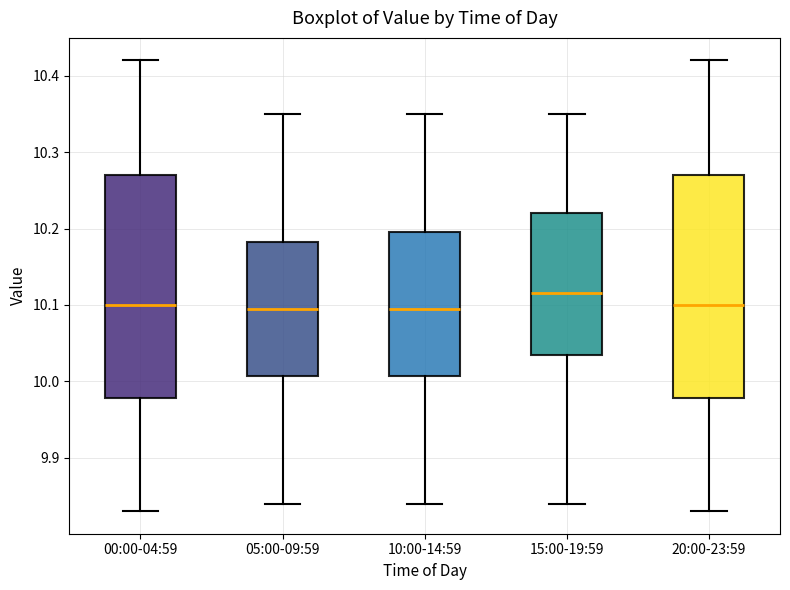

Reading left to right, read every box against the y-axis: the position of its median line, the range the box covers, and the ends of its whiskers. The values are not printed on the chart, so give them approximately, as read against the axis.

00:00-04:59: median 10.10, box 9.98 to 10.27, whiskers 9.83 to 10.42
05:00-09:59: median 10.10, box 10.01 to 10.18, whiskers 9.84 to 10.35
10:00-14:59: median 10.10, box 10.01 to 10.20, whiskers 9.84 to 10.35
15:00-19:59: median 10.12, box 10.04 to 10.22, whiskers 9.84 to 10.35
20:00-23:59: median 10.10, box 9.98 to 10.27, whiskers 9.83 to 10.42